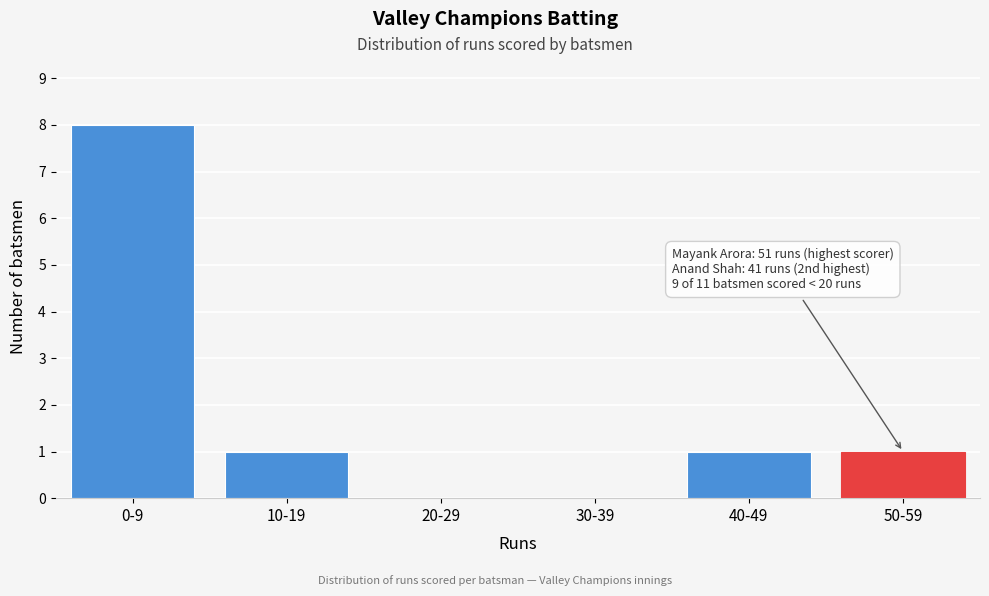

Reading left to right, extract all data points from this chart.

0-9=8	10-19=1	20-29=0	30-39=0	40-49=1	50-59=1